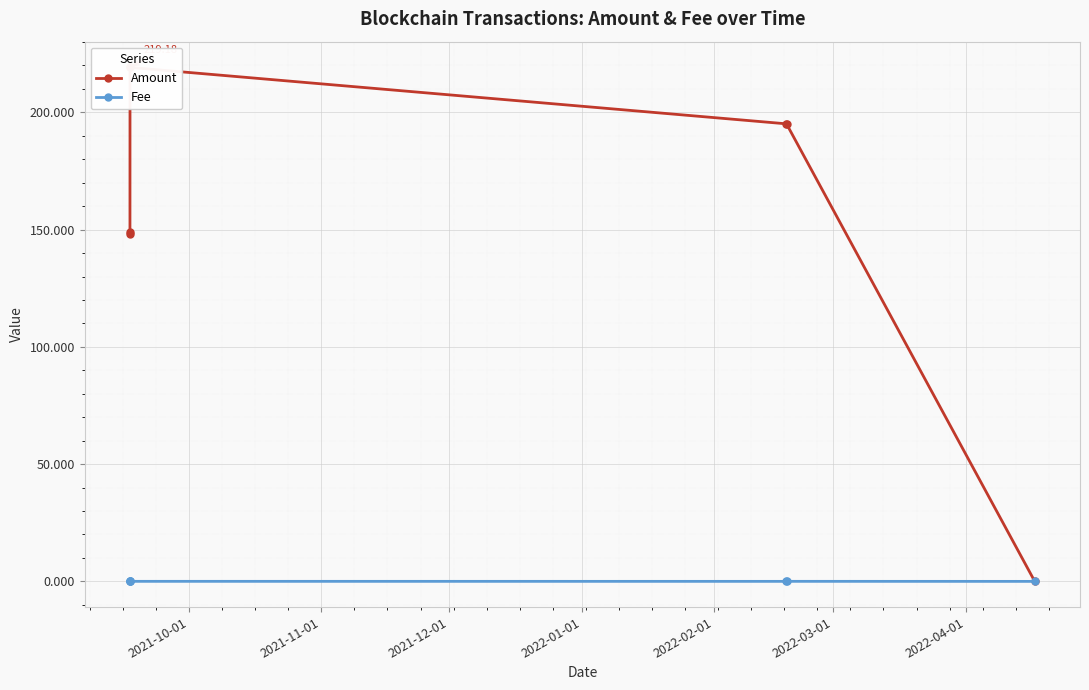

True or false: Fee has a value of 0.0 at 2022-01-01.

False